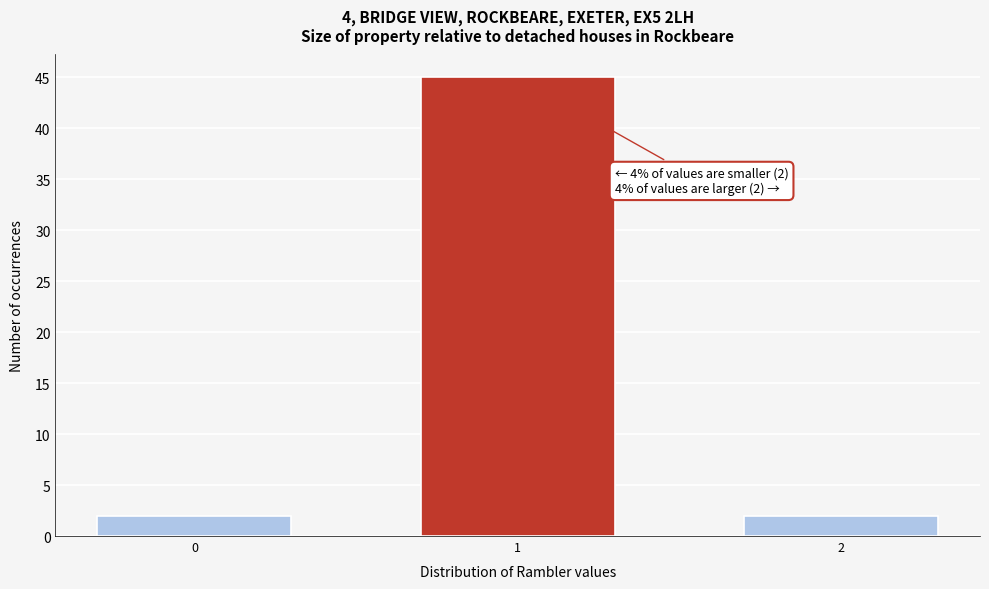

Reading left to right, what are all the values shown in this chart?

0=2	1=45	2=2